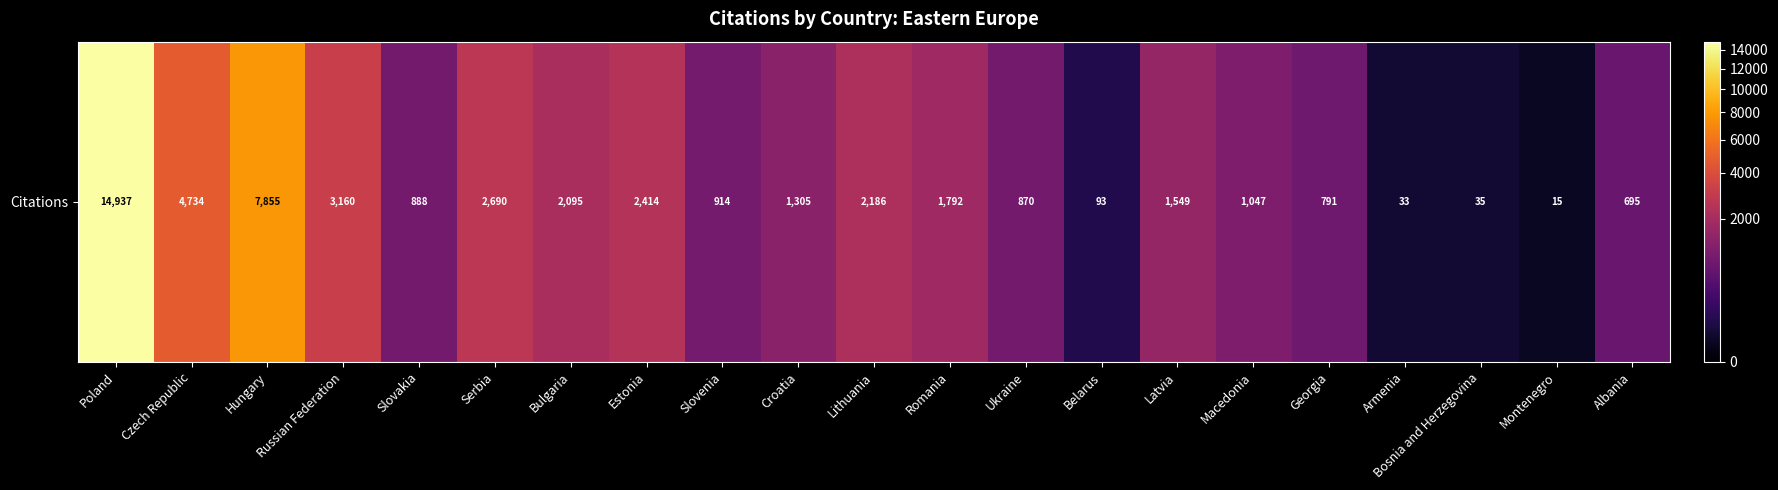

What is the difference between the second highest and second lowest values?

7822